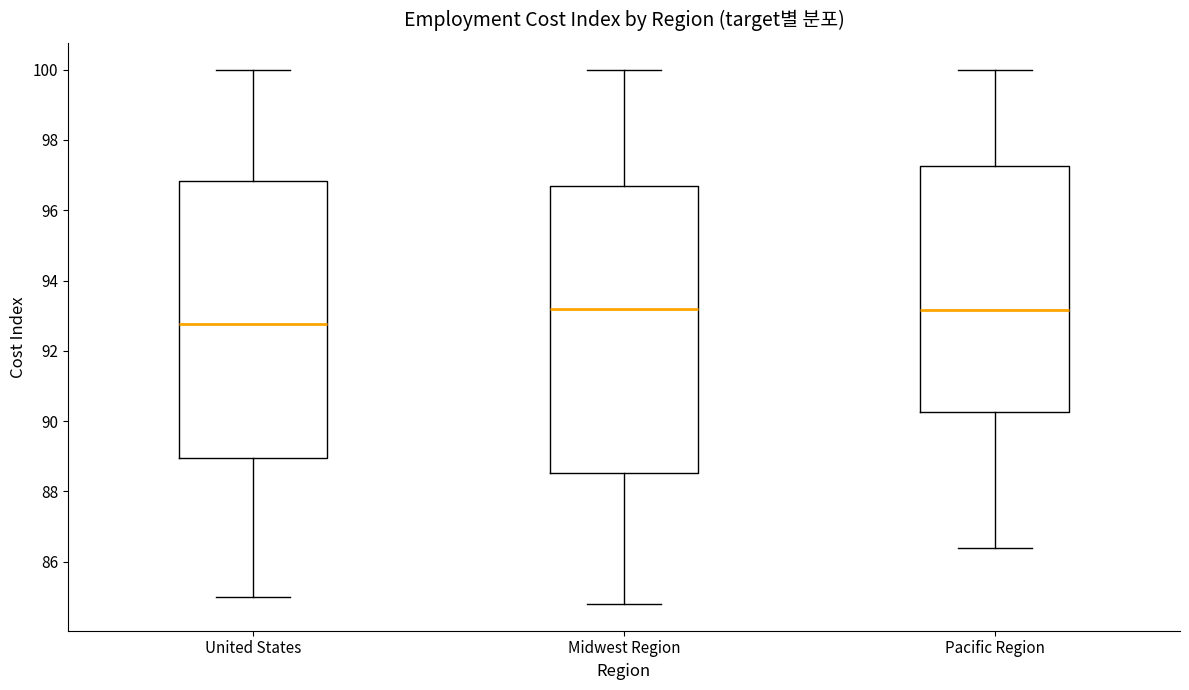

Where is the upper edge of the box for United States on the y-axis? The values are not printed on the chart, so give them approximately, as read against the axis.

96.8